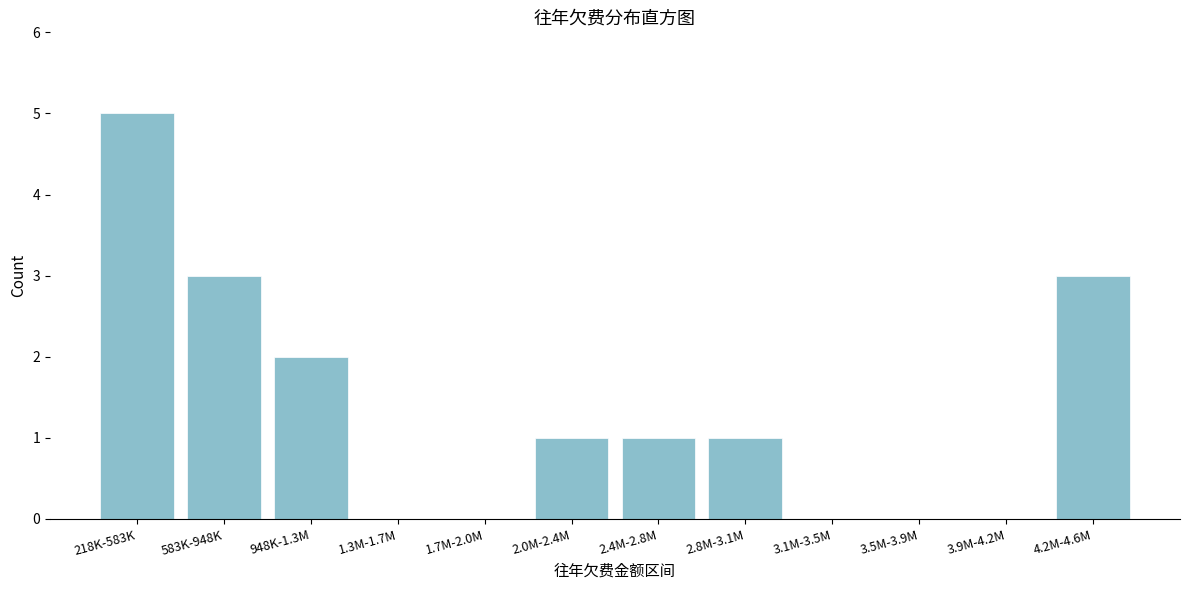

Reading left to right, what are all the values shown in this chart?

218K-583K=5	583K-948K=3	948K-1.3M=2	1.3M-1.7M=0	1.7M-2.0M=0	2.0M-2.4M=1	2.4M-2.8M=1	2.8M-3.1M=1	3.1M-3.5M=0	3.5M-3.9M=0	3.9M-4.2M=0	4.2M-4.6M=3